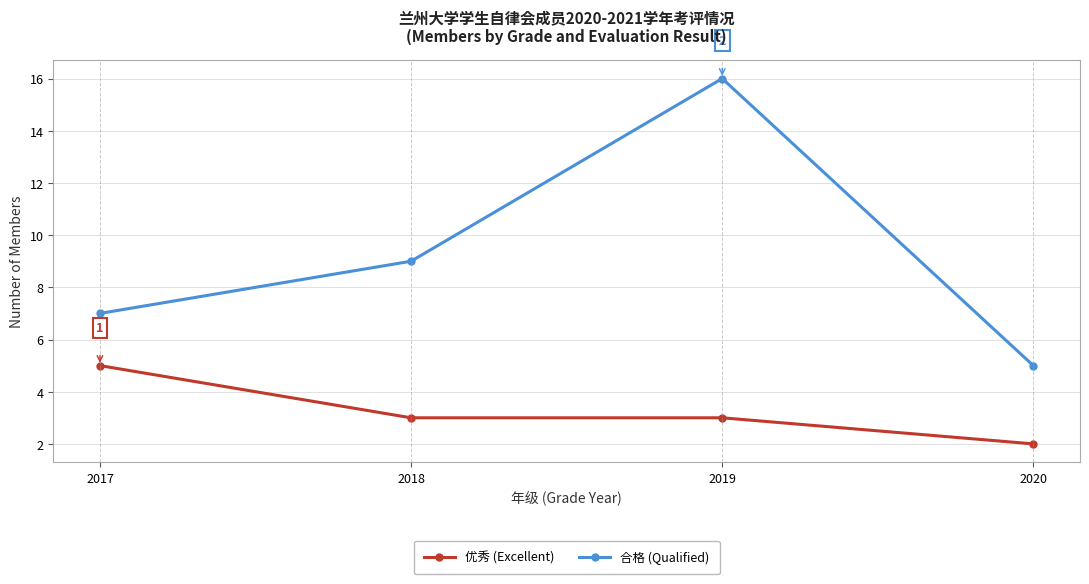

Reading left to right, transcribe all the data shown in this chart.

优秀 (Excellent): 2017=5	2018=3	2019=3	2020=2
合格 (Qualified): 2017=7	2018=9	2019=16	2020=5